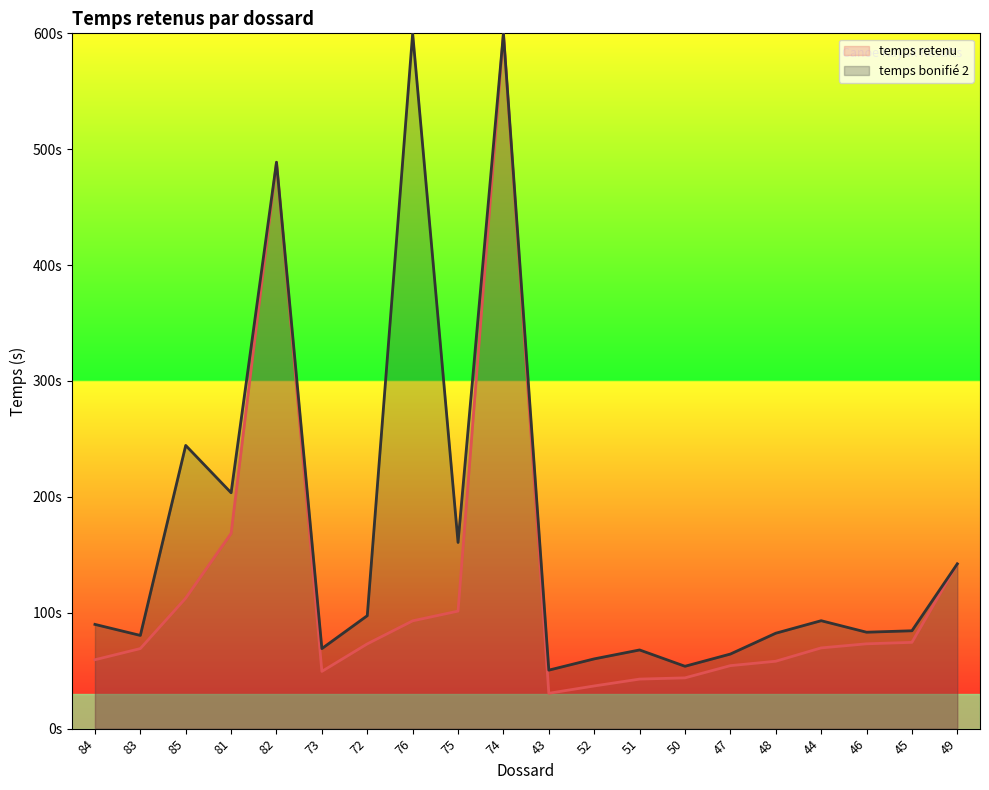

What is the lowest value of the temps retenu series?

30.5